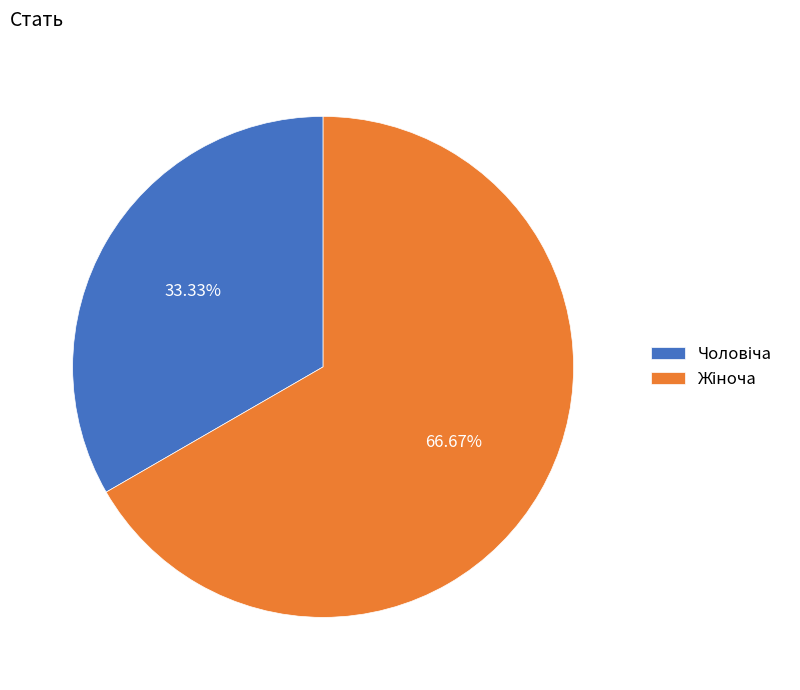

Which slice is the smallest?

Чоловіча